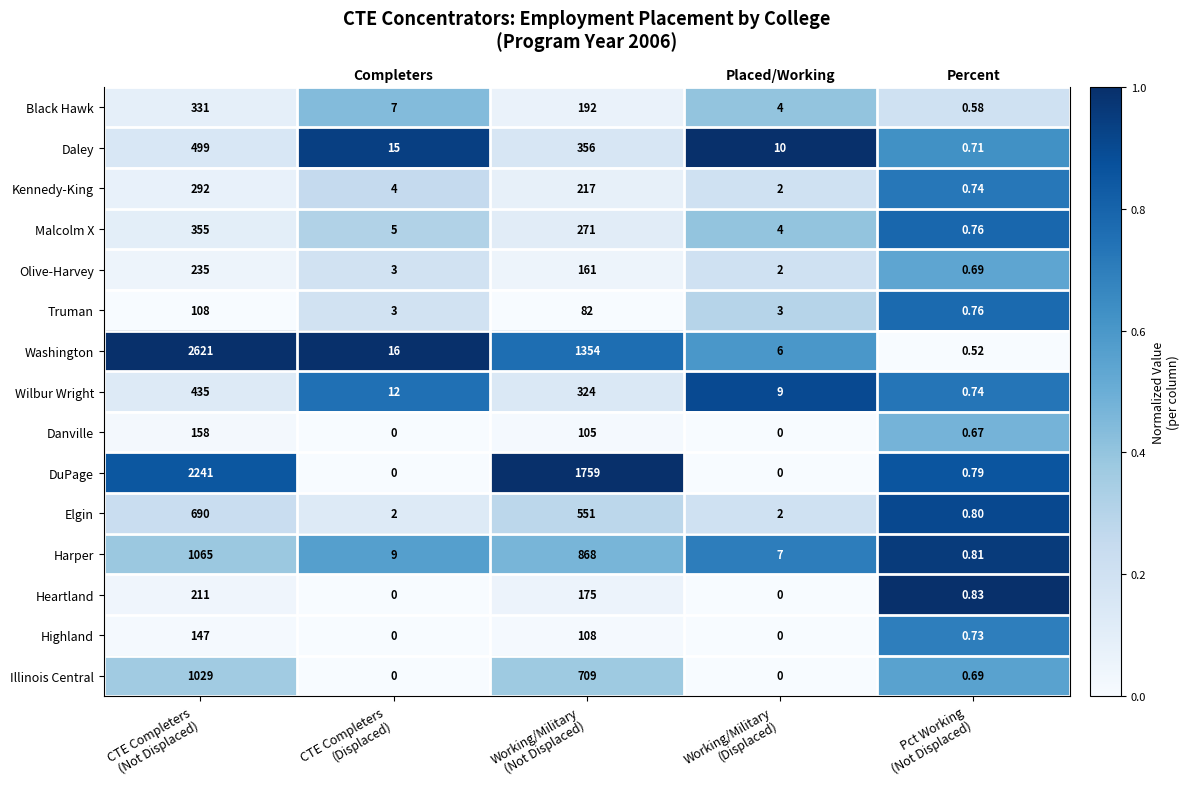

At which label is Highland closest to 0?

CTE Completers (Displaced)